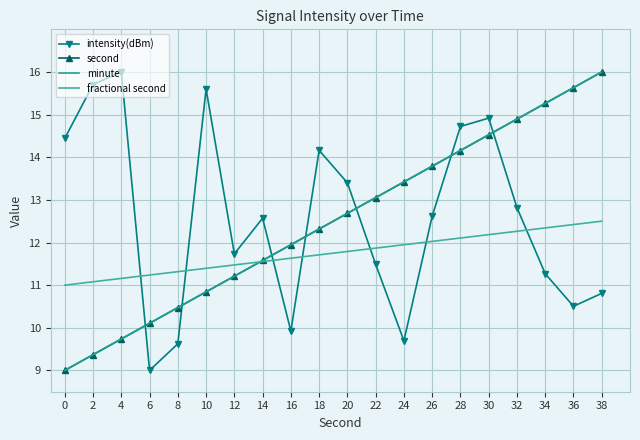

The fractional second series shows 15.4 at 14. True or false?

False